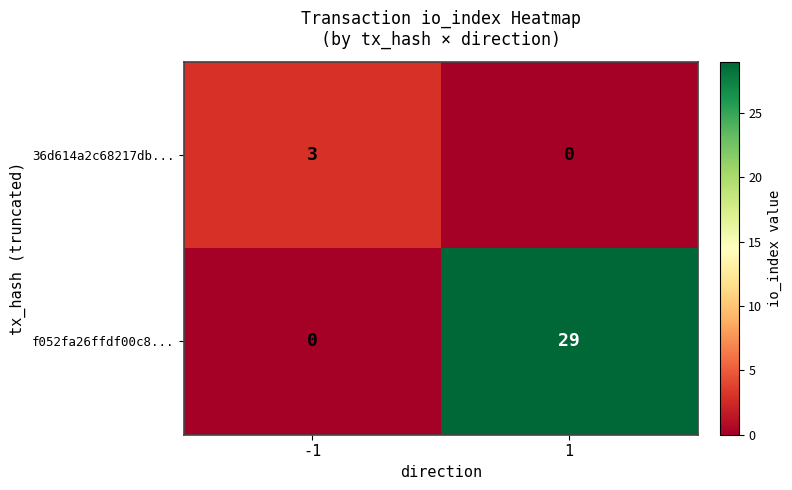

Which series has the widest spread of values?

f052fa26ffdf00c8...